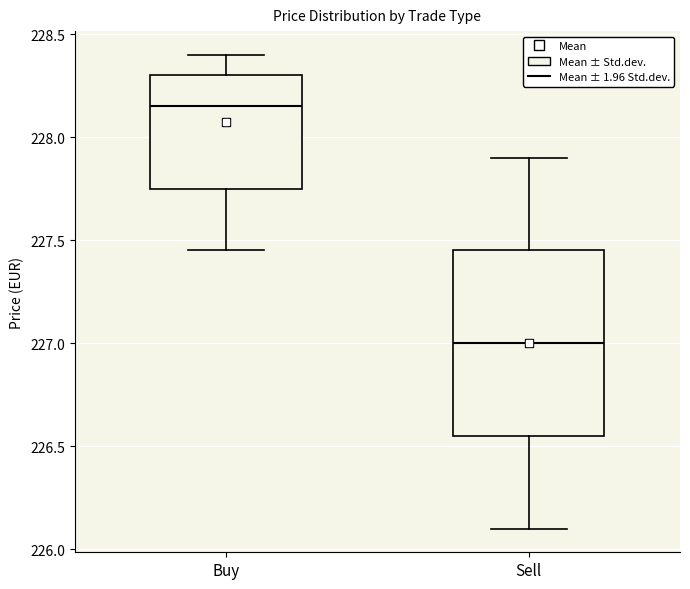

Reading left to right, transcribe this box plot: for each box, give where its median line is, the range the box spans, and where its two whiskers end, as read against the y-axis. The values are not printed on the chart, so give them approximately, as read against the axis.

Buy: median 228.15, box 227.75 to 228.30, whiskers 227.45 to 228.40
Sell: median 227.00, box 226.55 to 227.45, whiskers 226.10 to 227.90